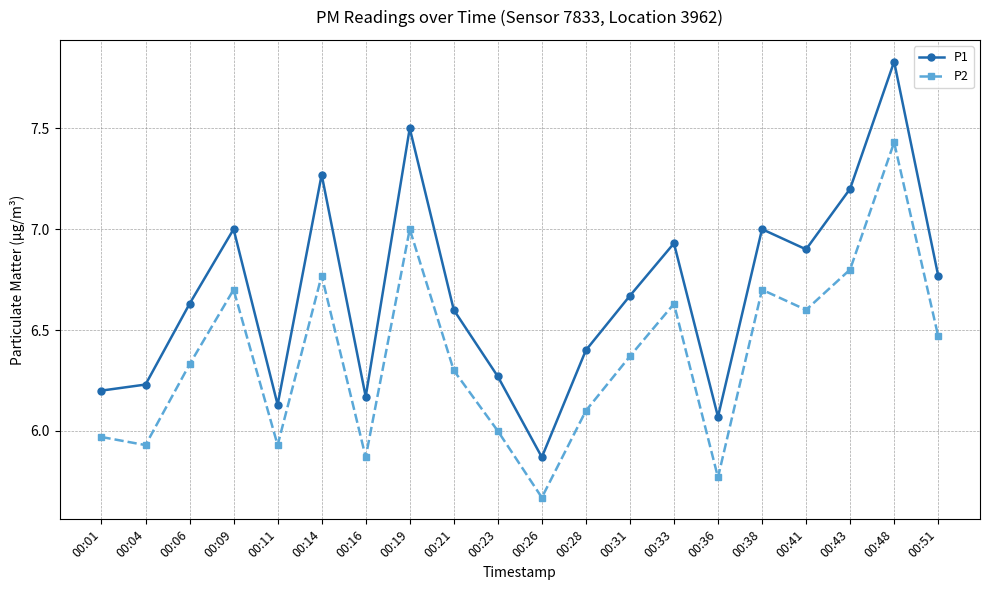

At which category does the chart reach its minimum across all series?

00:26